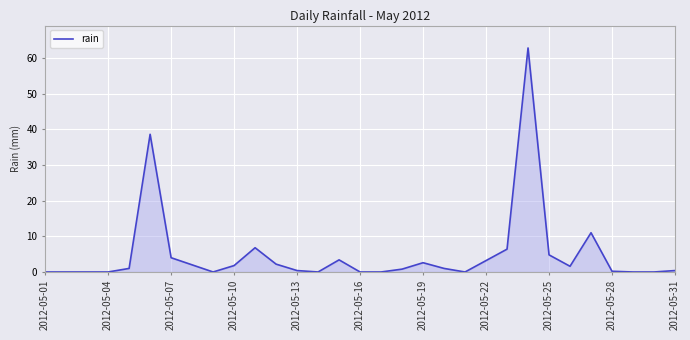

What is the difference between the maximum and minimum values?

62.8